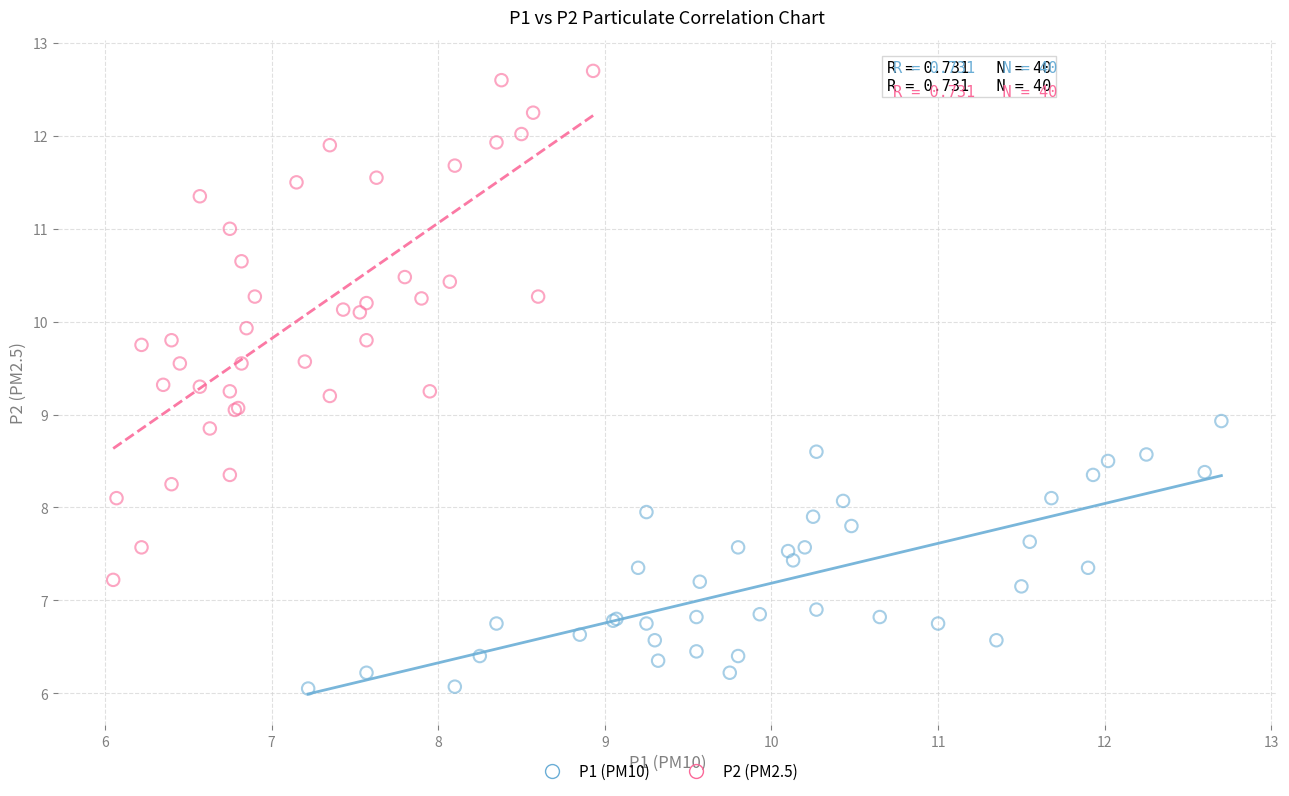

Which series contains the lowest Y value?

P1 (PM10)